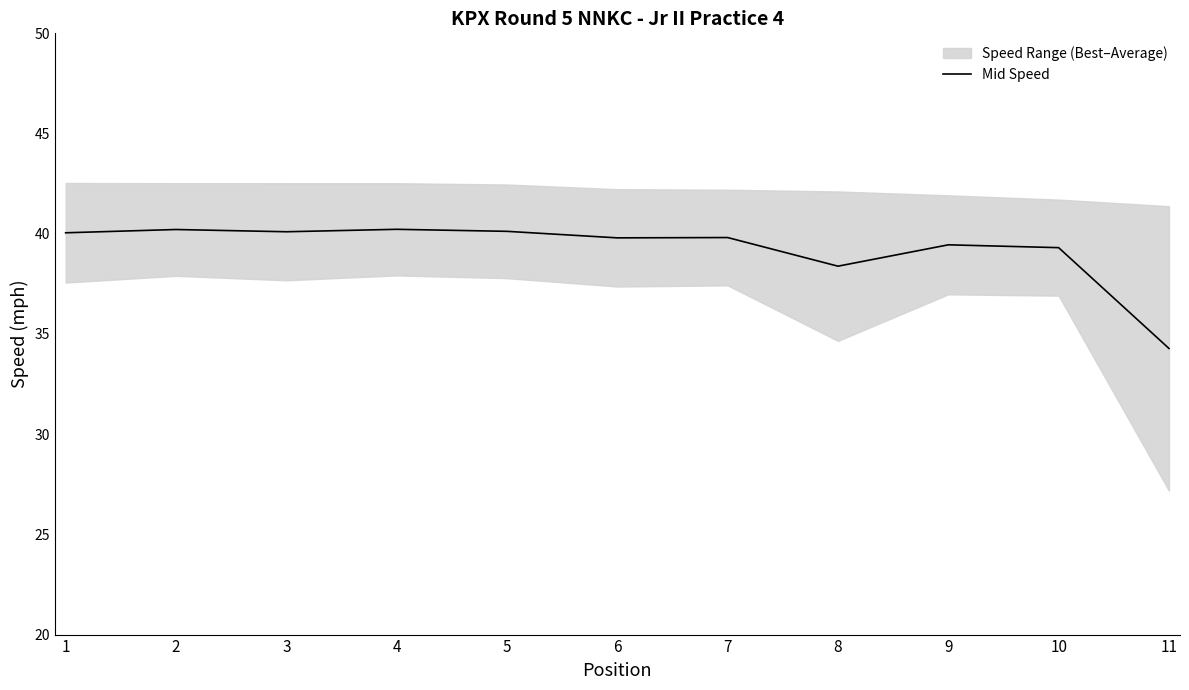

The value at 4 is 55.7. True or false?

False